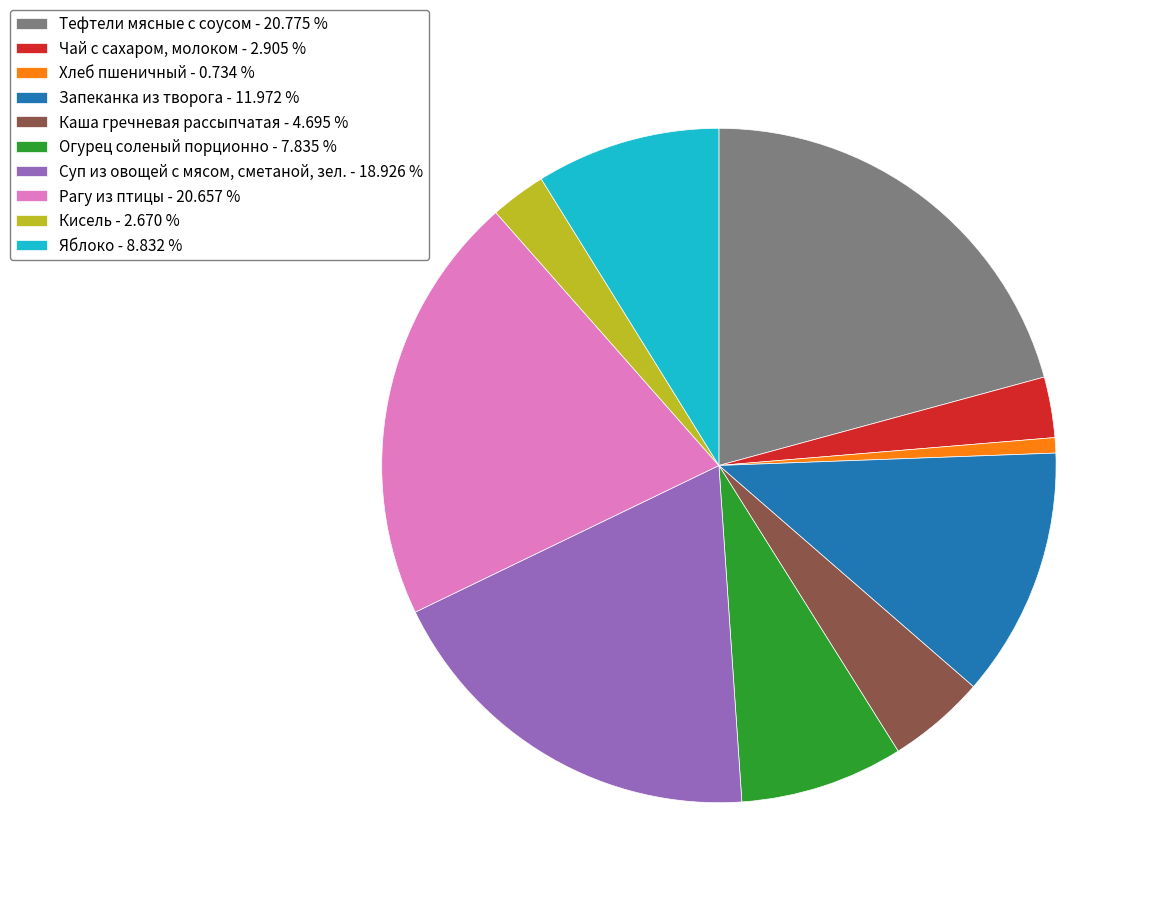

How many segments does this pie chart have?

10